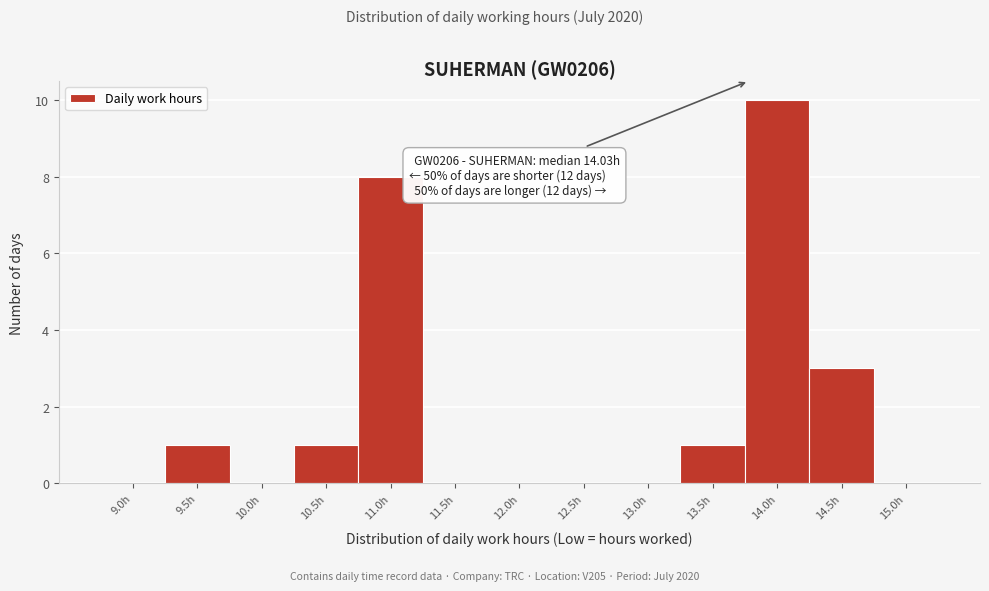

Reading left to right, transcribe all the data shown in this chart.

9.0h=0	9.5h=1	10.0h=0	10.5h=1	11.0h=8	11.5h=0	12.0h=0	12.5h=0	13.0h=0	13.5h=1	14.0h=10	14.5h=3	15.0h=0